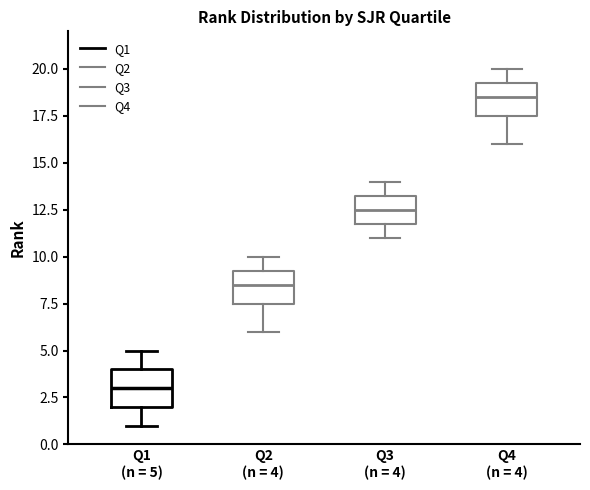

Reading left to right, read every box against the y-axis: the position of its median line, the range the box covers, and the ends of its whiskers. The values are not printed on the chart, so give them approximately, as read against the axis.

Q1 (n = 5): median 3.0, box 2.0 to 4.0, whiskers 1.0 to 5.0
Q2 (n = 4): median 8.5, box 7.5 to 9.5, whiskers 6.0 to 10.0
Q3 (n = 4): median 12.5, box 12.0 to 13.5, whiskers 11.0 to 14.0
Q4 (n = 4): median 18.5, box 17.5 to 19.5, whiskers 16.0 to 20.0